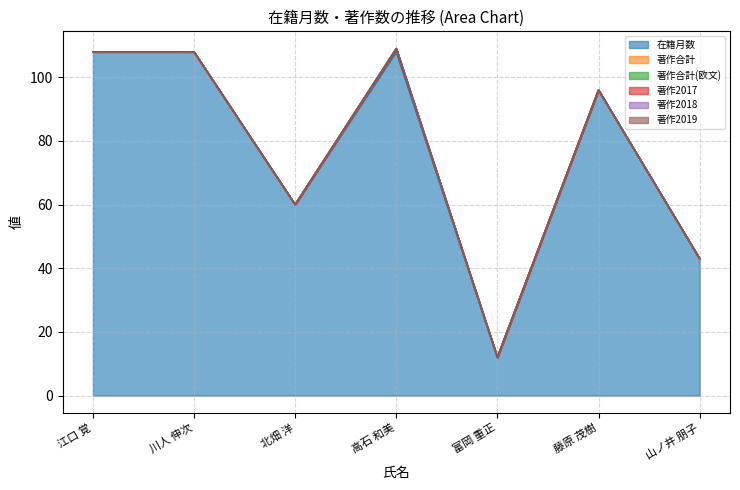

At which category is the sum across all series the highest?

高石 和美